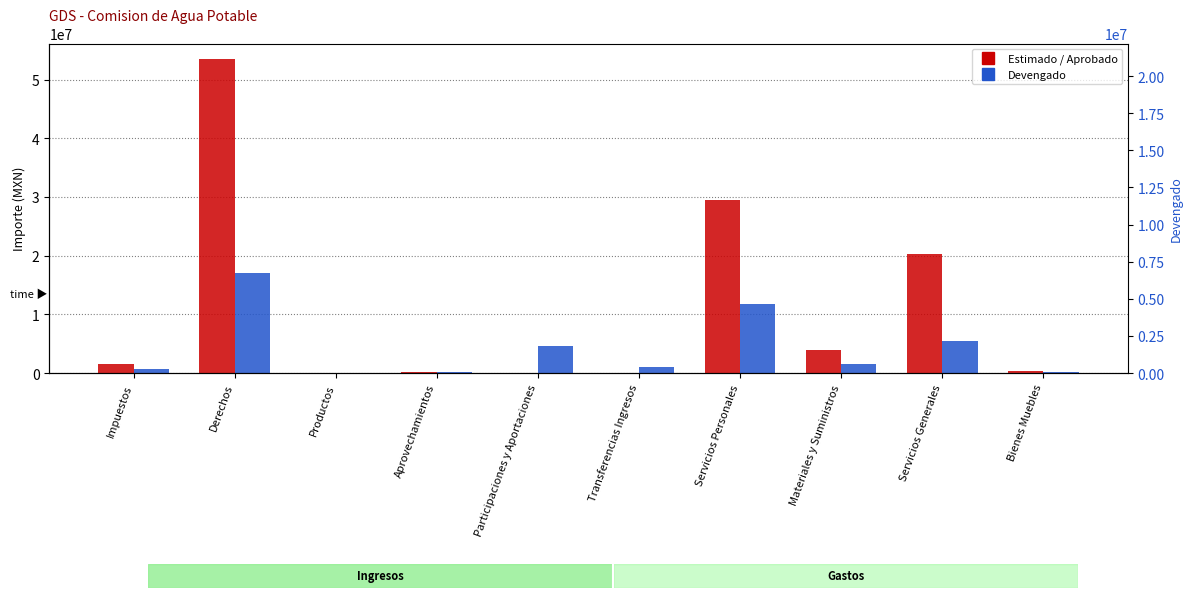

At how many categories does at least one series exceed 5073837?

3